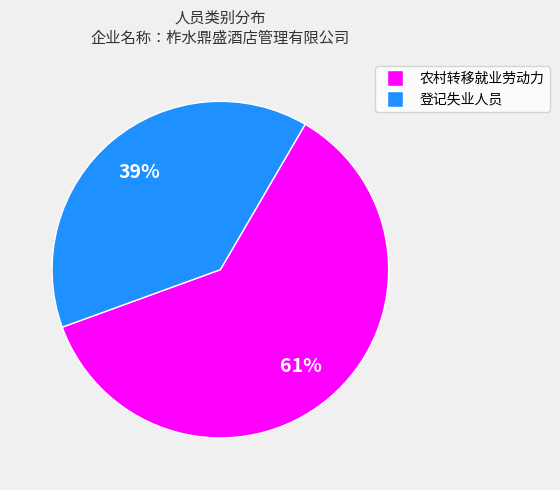

Which has a higher value, 登记失业人员 or 农村转移就业劳动力?

农村转移就业劳动力